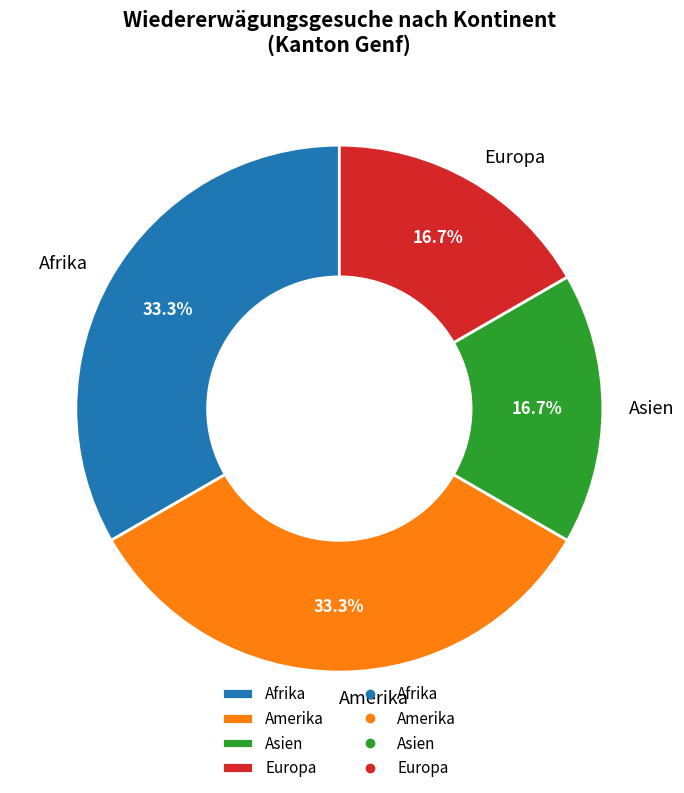

Count the number of slices in the pie.

4